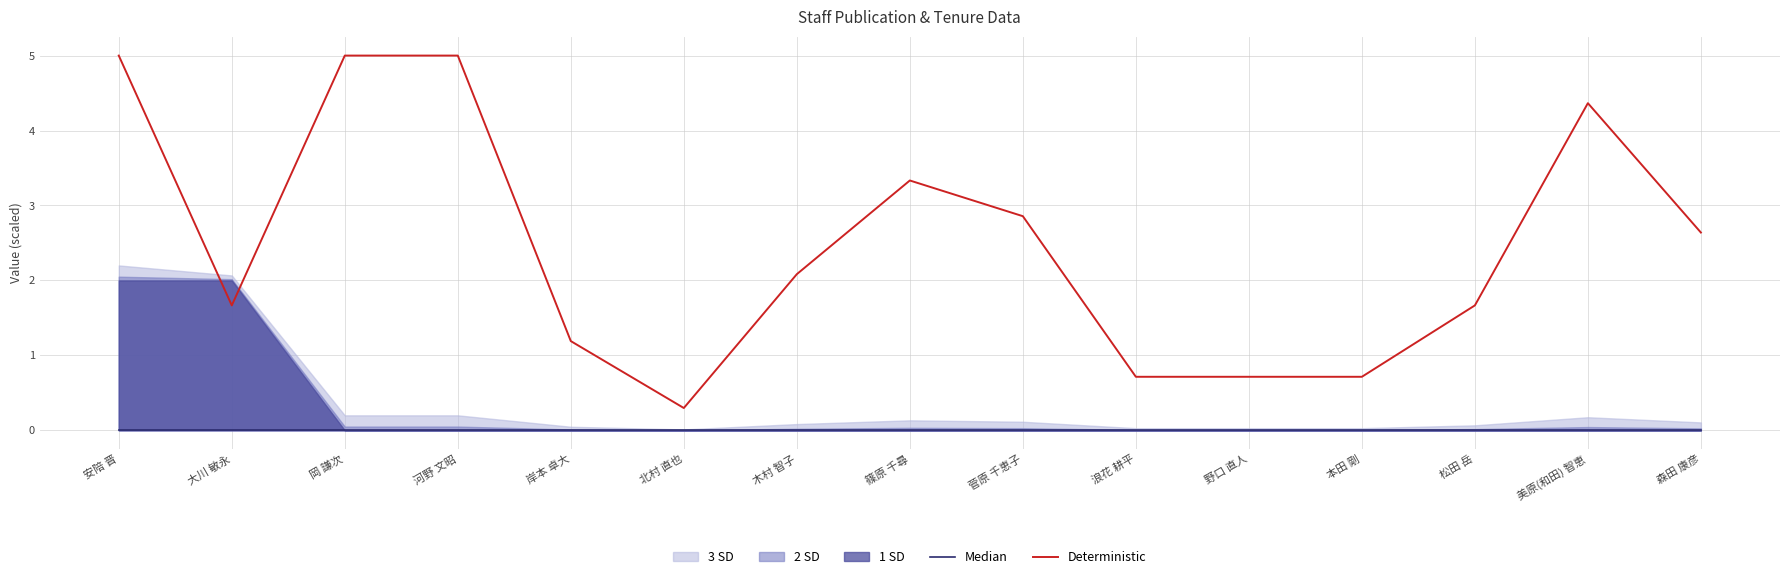

At which label is Deterministic closest to 2?

木村 智子